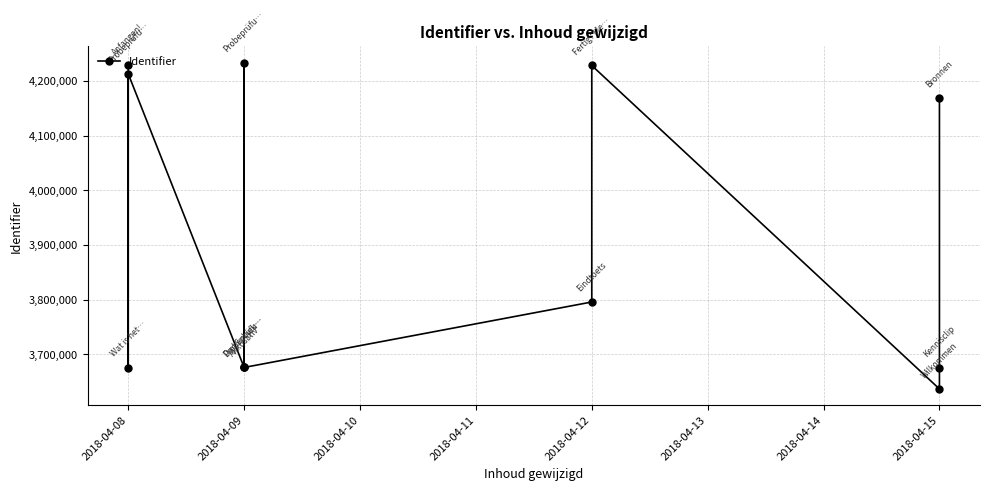

Does the chart display data point markers on the line(s)?

Yes